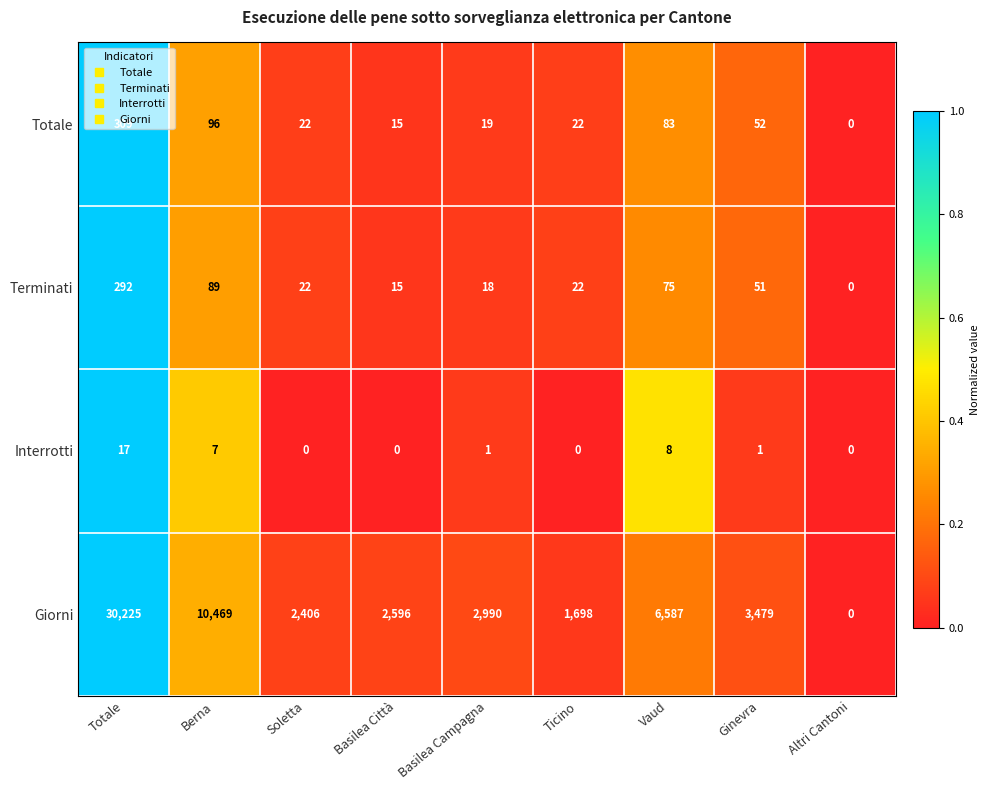

What is the spread (max minus min) of values at Ginevra?

3478